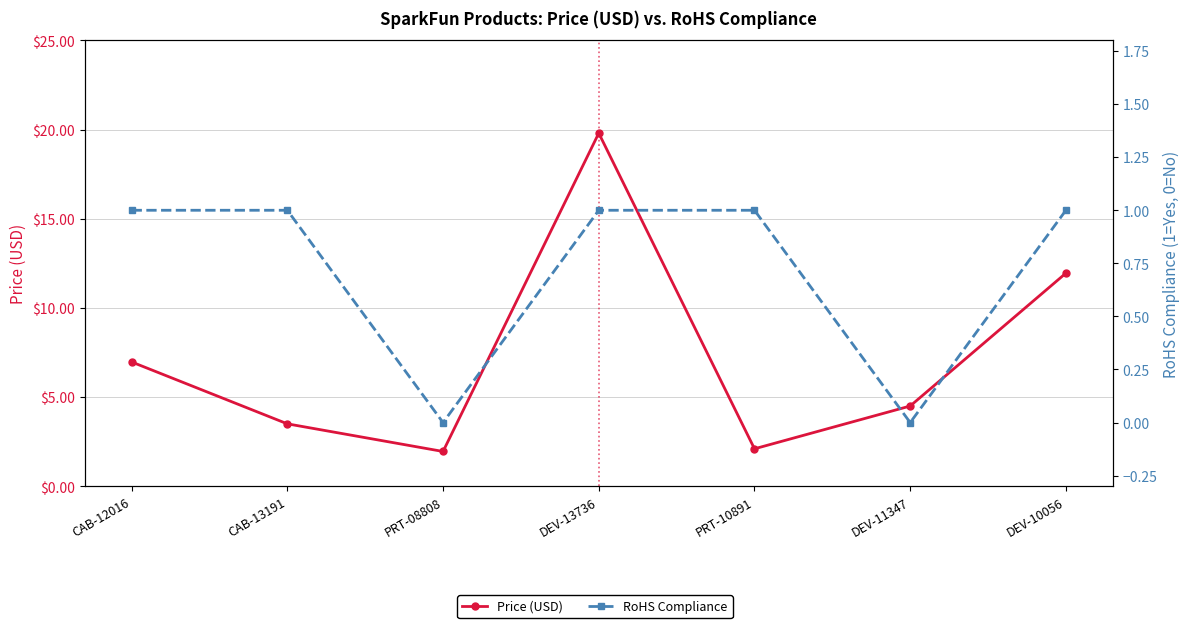

Between PRT-08808 and DEV-13736, which series saw the biggest shift?

Price (USD)